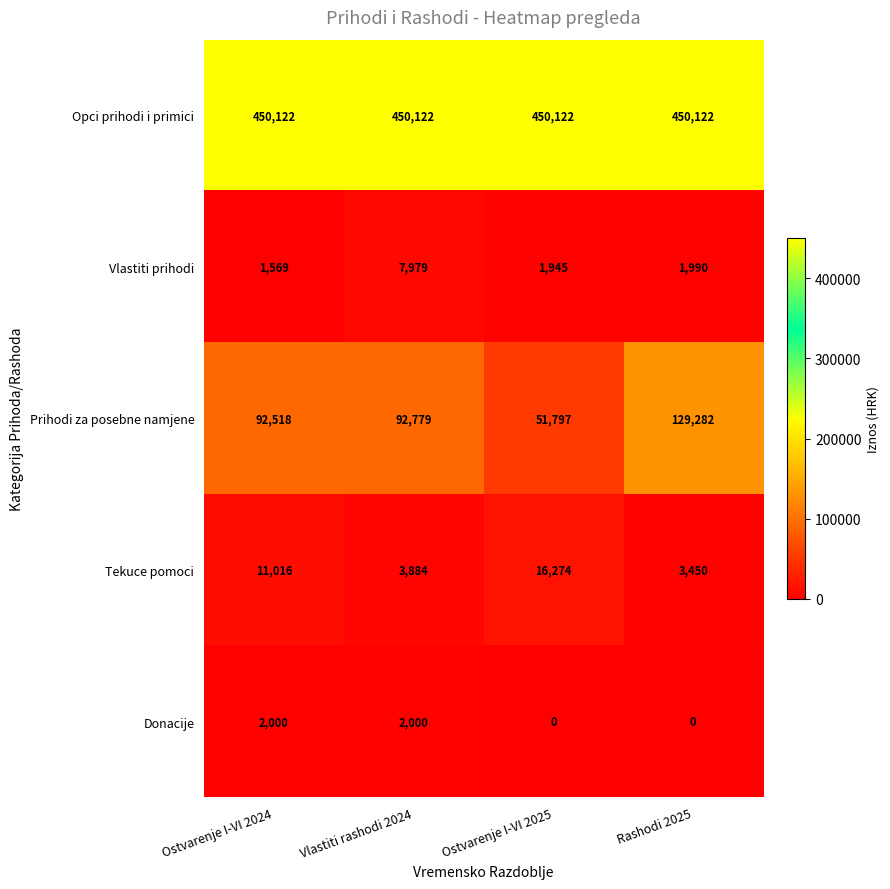

The Opci prihodi i primici series shows 708132 at Rashodi 2025. True or false?

False